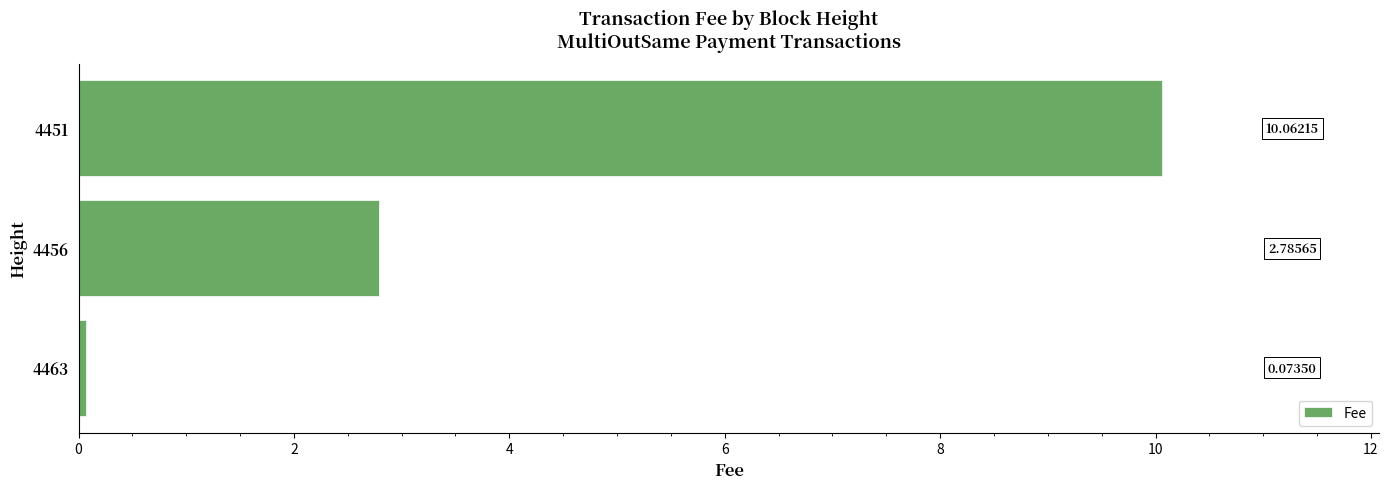

What is the greatest value displayed?

10.1